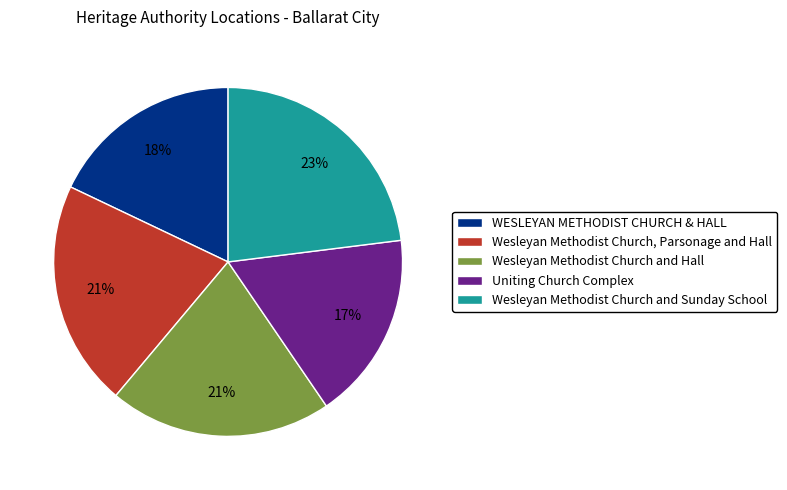

Is the sum of Wesleyan Methodist Church and Sunday School and Uniting Church Complex greater than half?

No